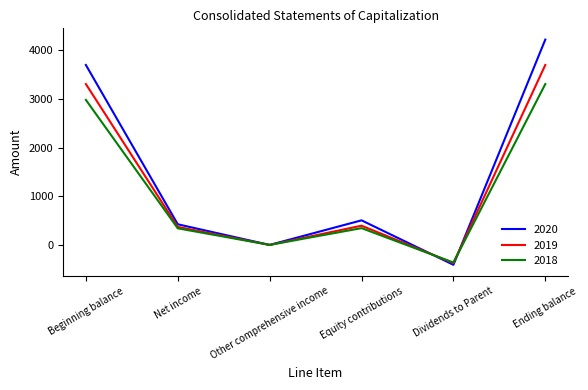

At which label is 2020 closest to 1904?

Equity contributions